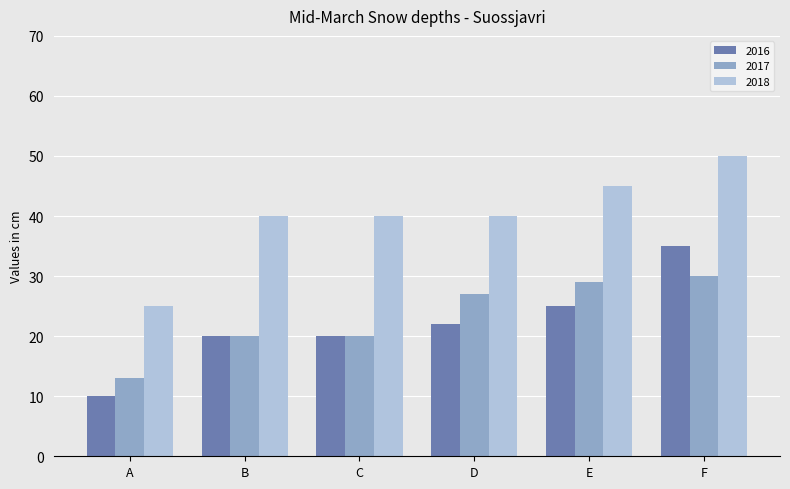

Is the value of 2016 at F greater than the value of 2017 at B?

Yes